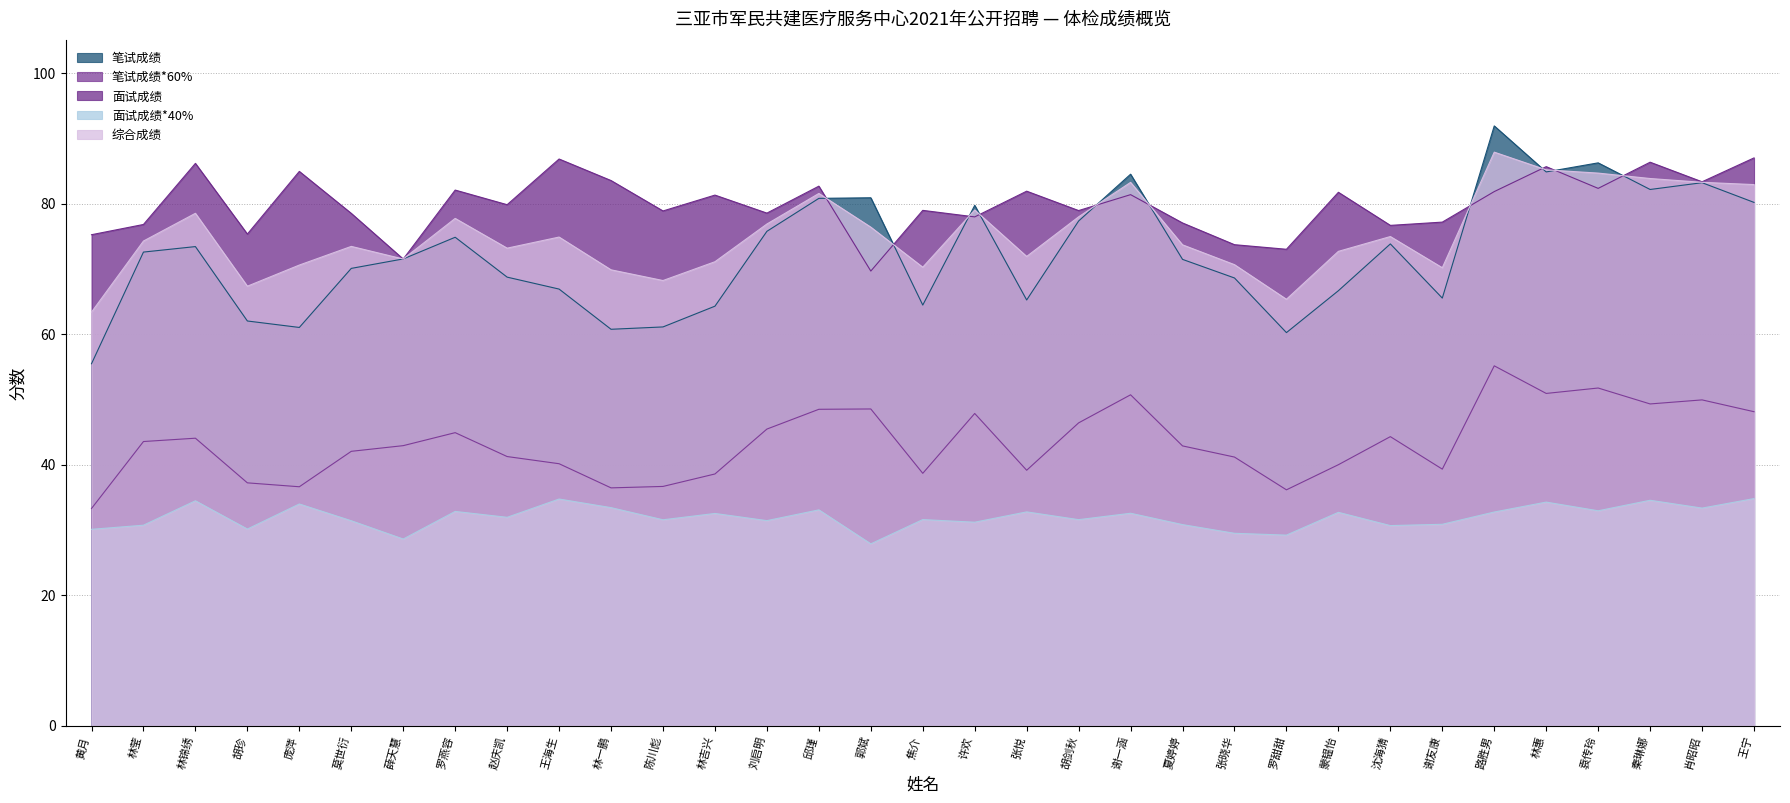

In 面试成绩, how many points are lower than both neighbors (excluding endpoints)?

12